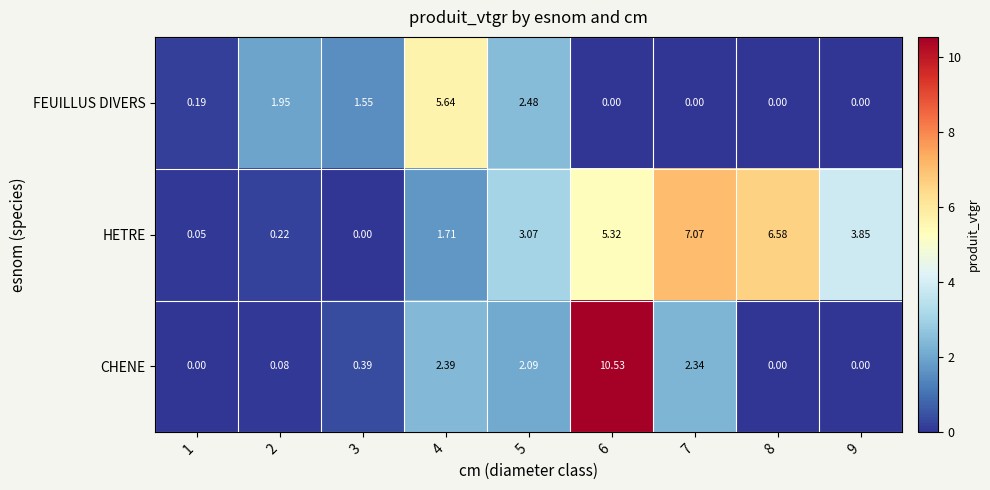

Rank the series by their maximum value, from highest to lowest.

CHENE, HETRE, FEUILLUS DIVERS